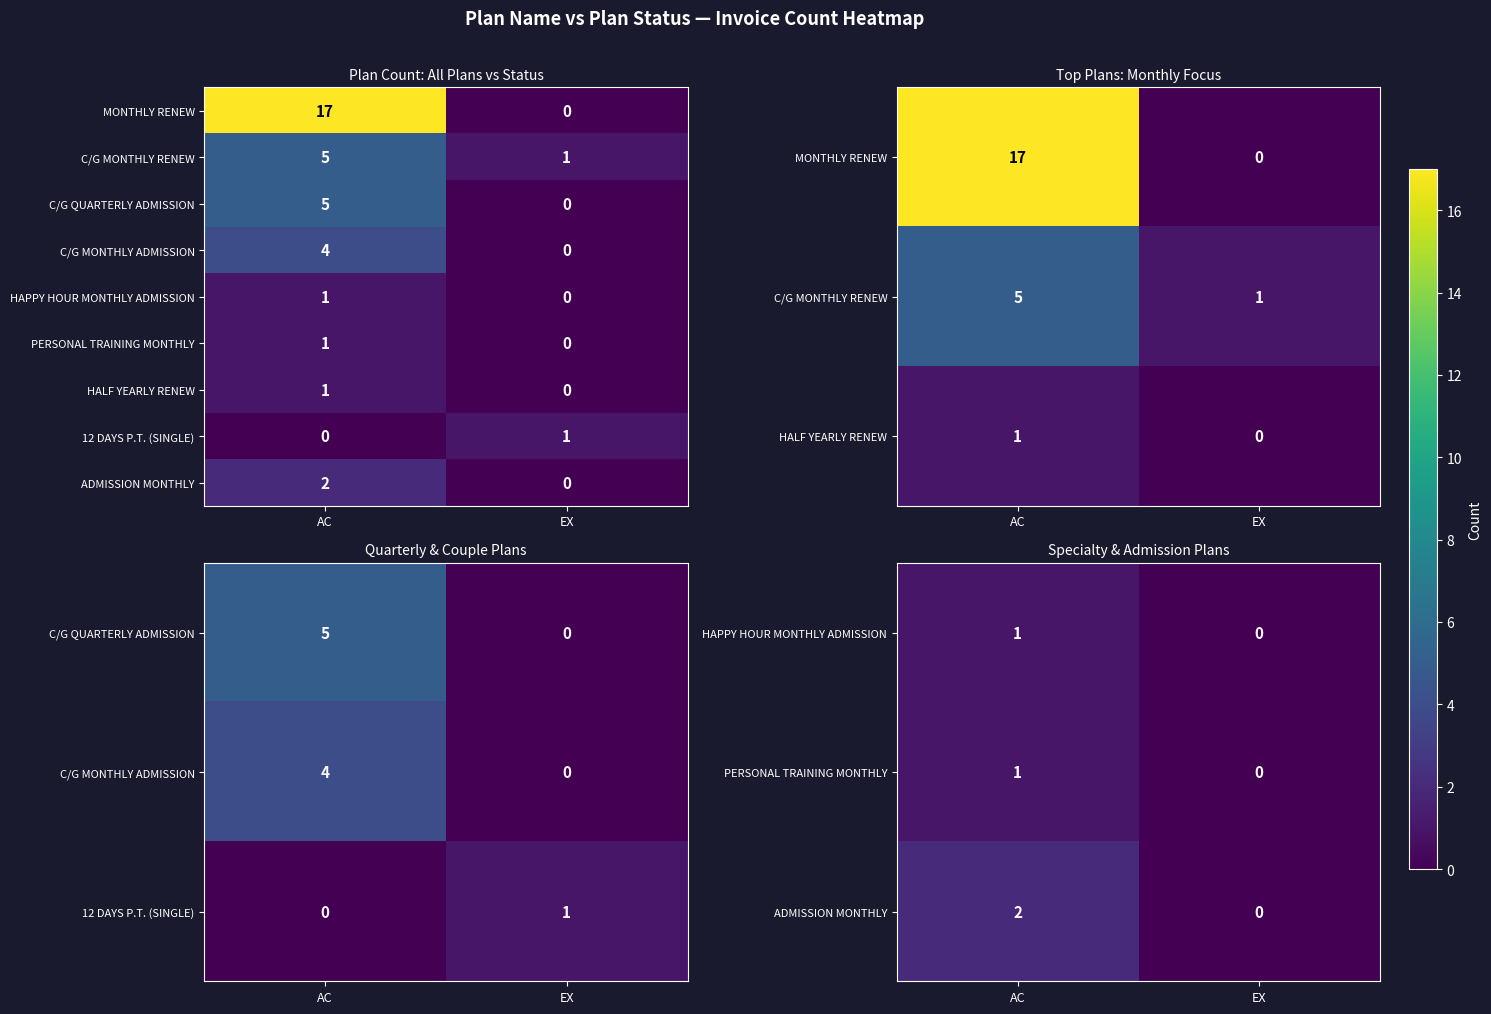

What is the difference between the highest and lowest values at EX?

1